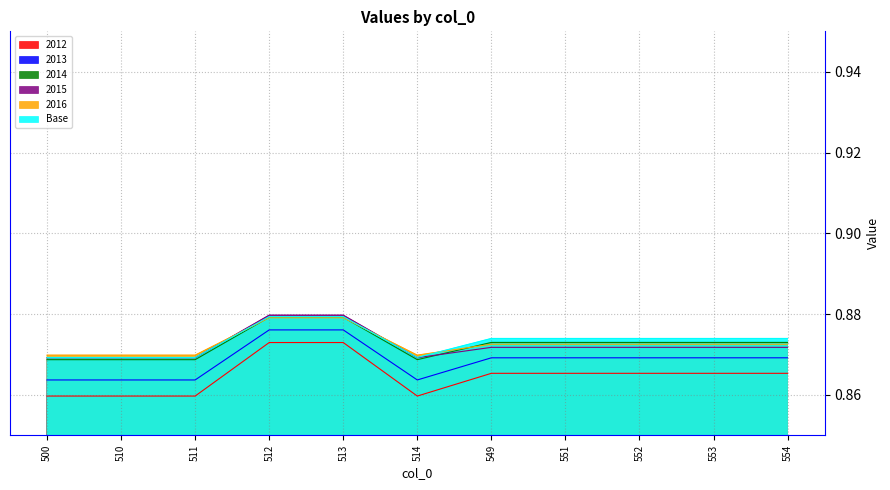

How many lines are shown in the chart?

6